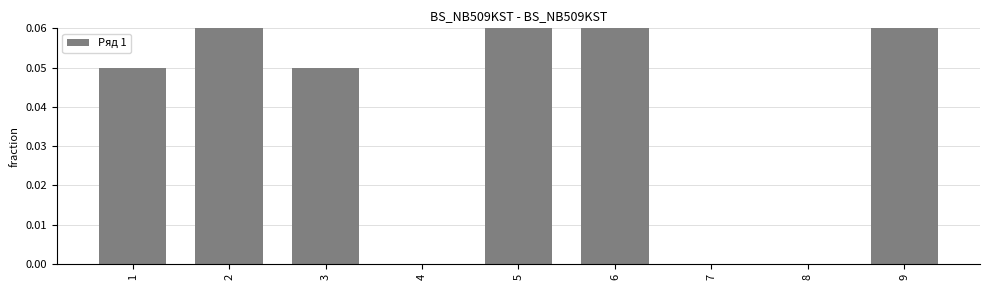

What is the greatest value displayed?

0.4